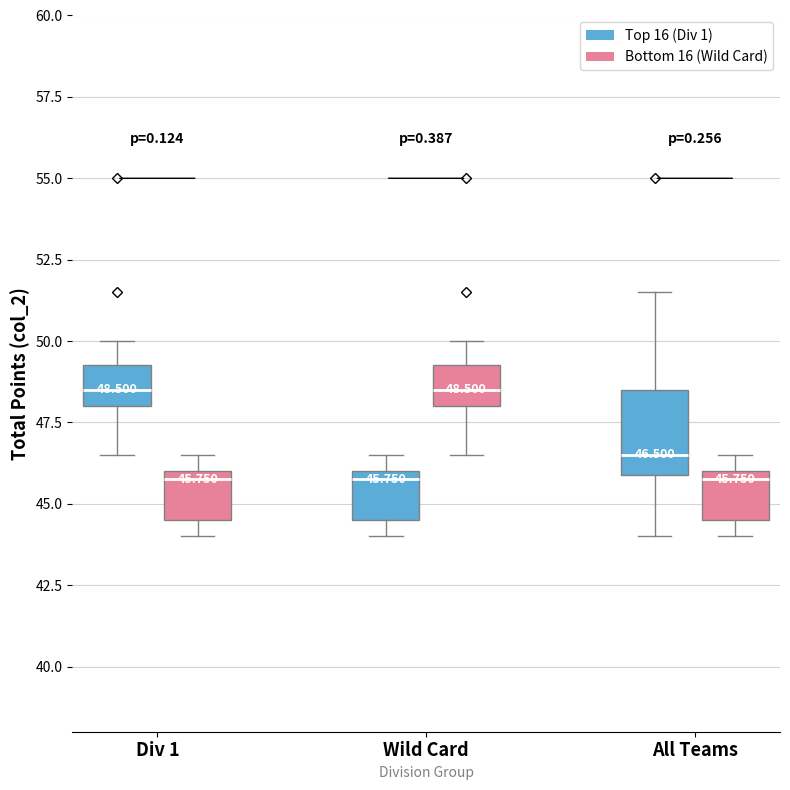

Comparing the boxes themselves (not the whiskers), which one is the tallest?

All Teams (Top 16 (Div 1))